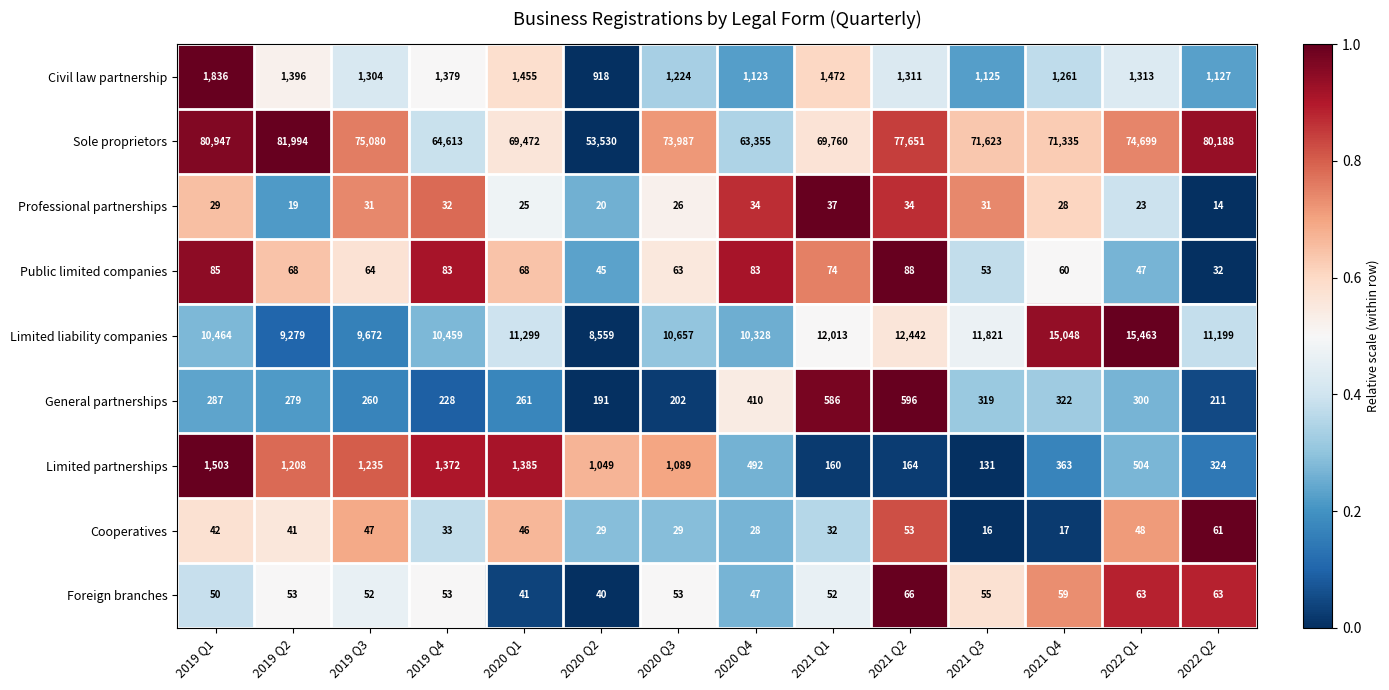

Is the value of Limited liability companies at 2019 Q4 greater than the value of General partnerships at 2021 Q2?

Yes